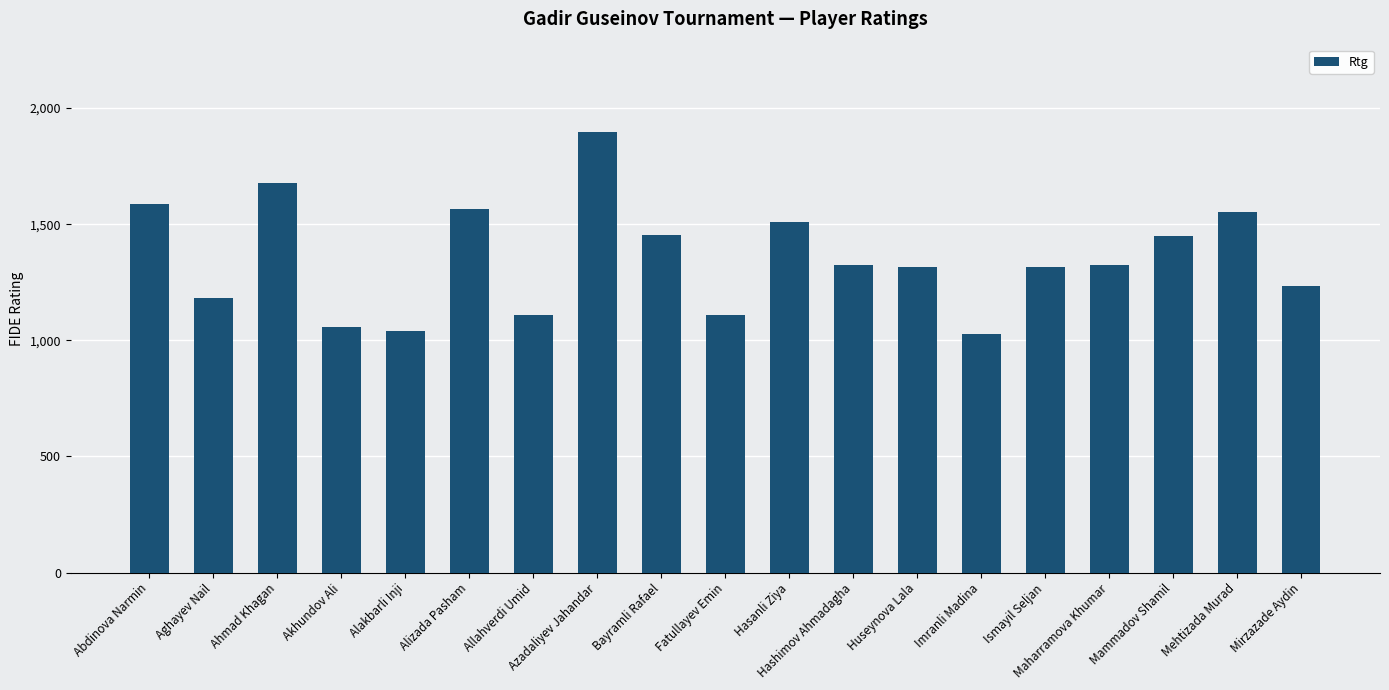

What is the change in value from Akhundov Ali to Maharramova Khumar?

+265